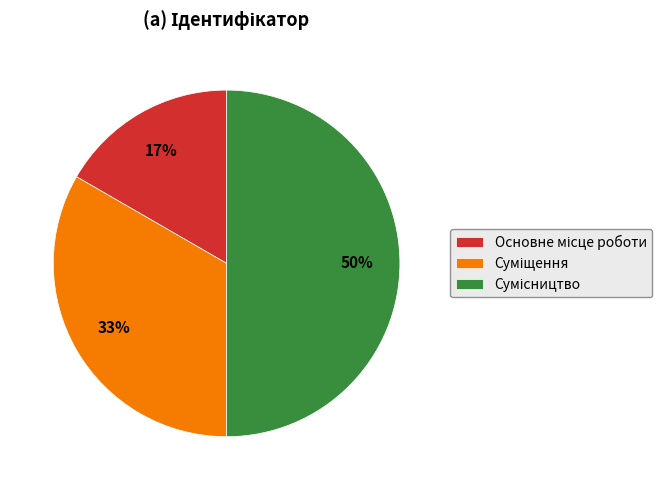

To the nearest percent, what is the difference between the largest and smallest slice percentages?

33%